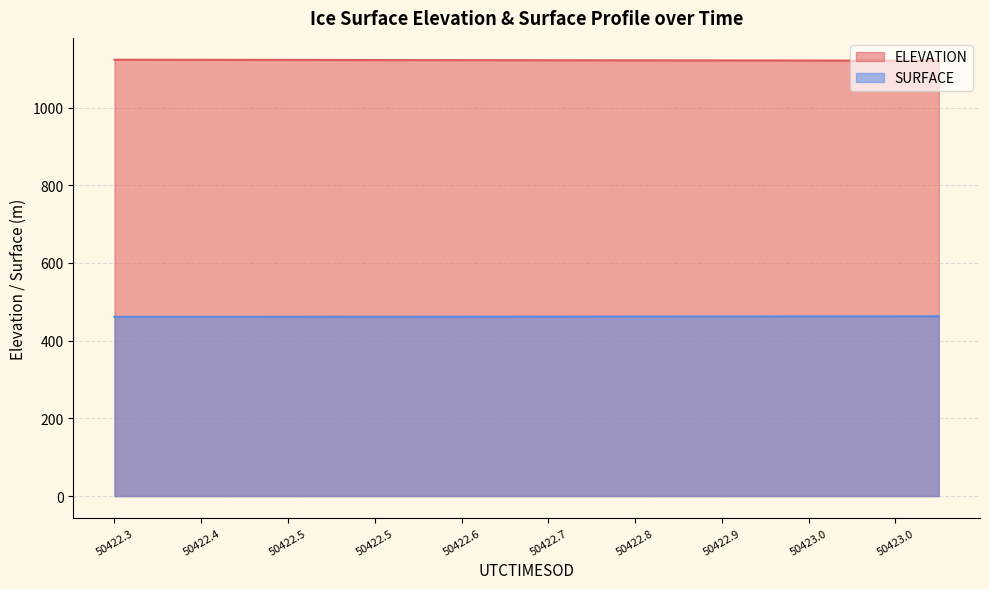

Which has a higher value, 50422.9 or 50423.0?

50422.9